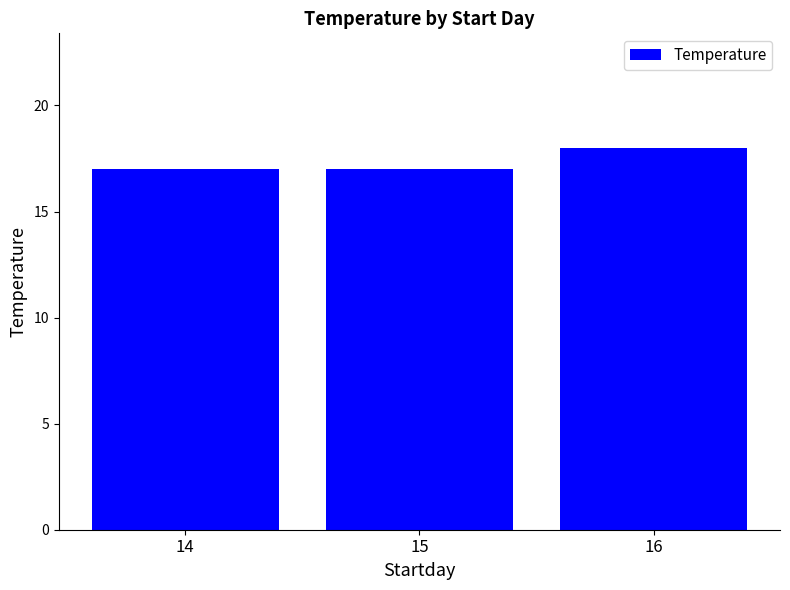

Reading left to right, what are all the values shown in this chart?

17	17	18